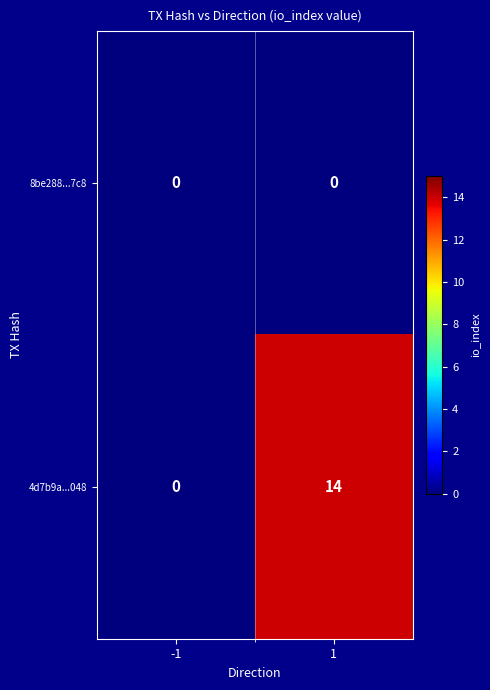

How many categories are shown in the chart?

2